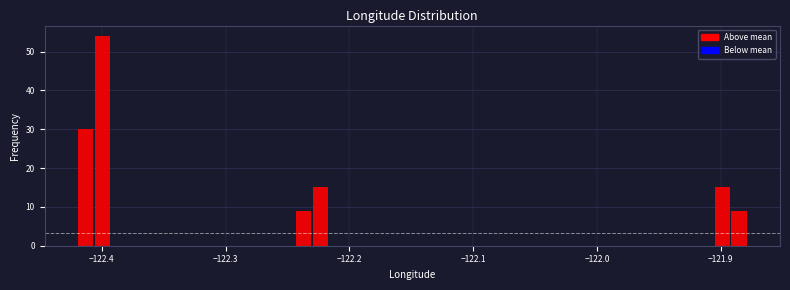

Around what value on the x-axis is the tallest bar? Give the approximate position of its centre, as read against the axis.

-122.40